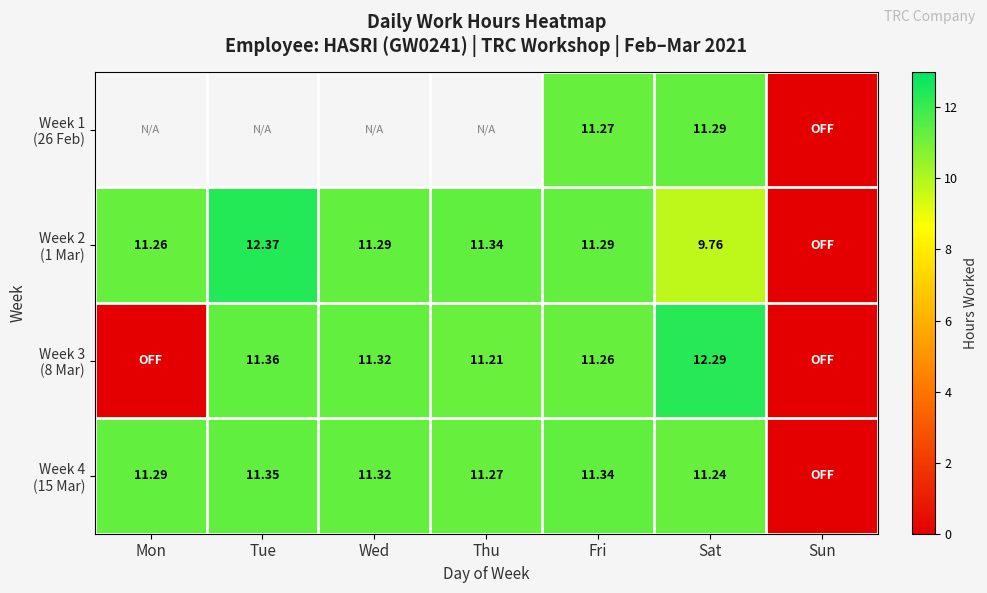

Which has a higher value, Wed or Tue?

Tue